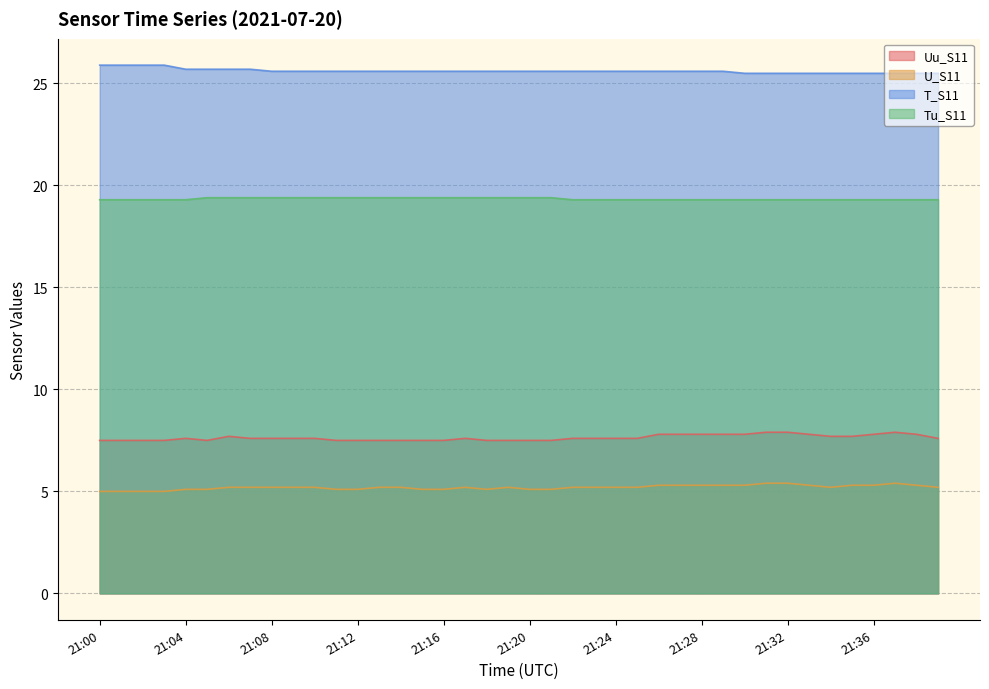

True or false: Uu_S11 and T_S11 intersect in this chart.

False